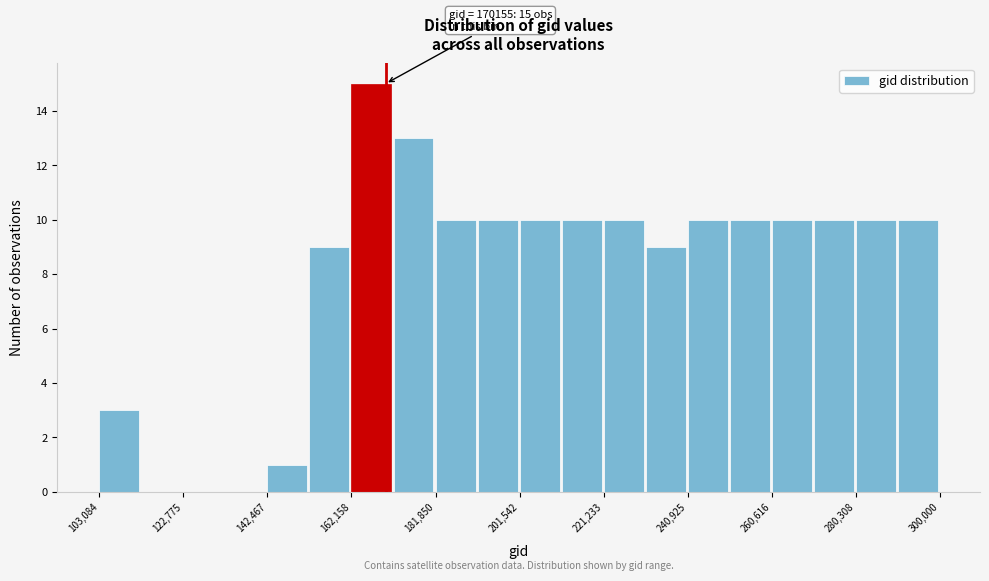

Over which range of the x-axis is the bar tallest?

162000 to 172000